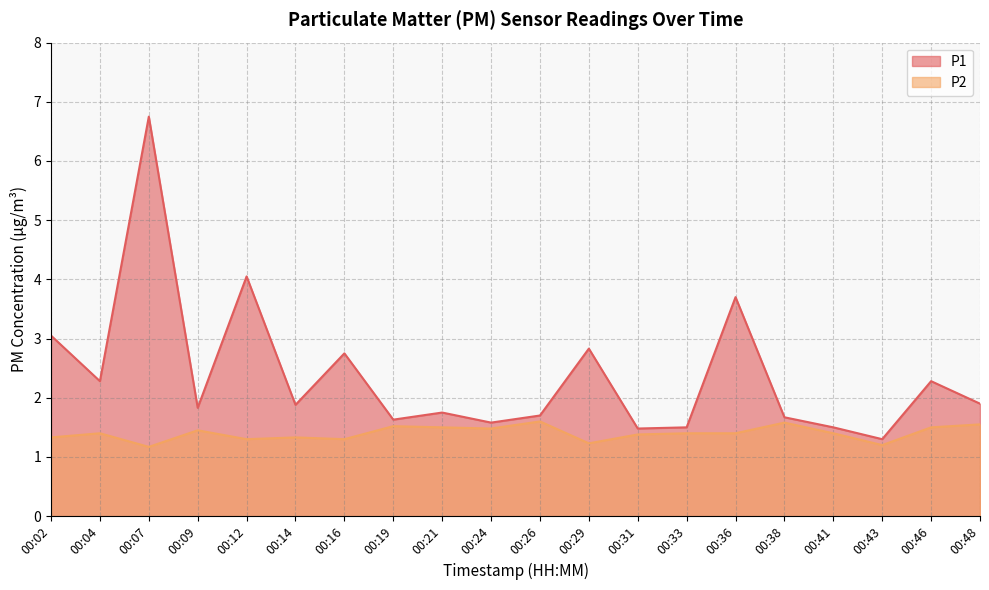

What is the maximum value for P1?

6.8